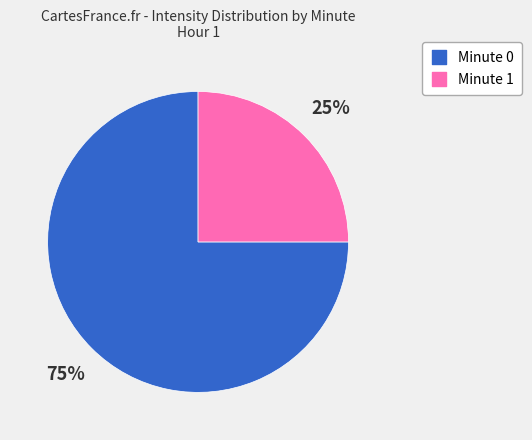

How many segments does this pie chart have?

2